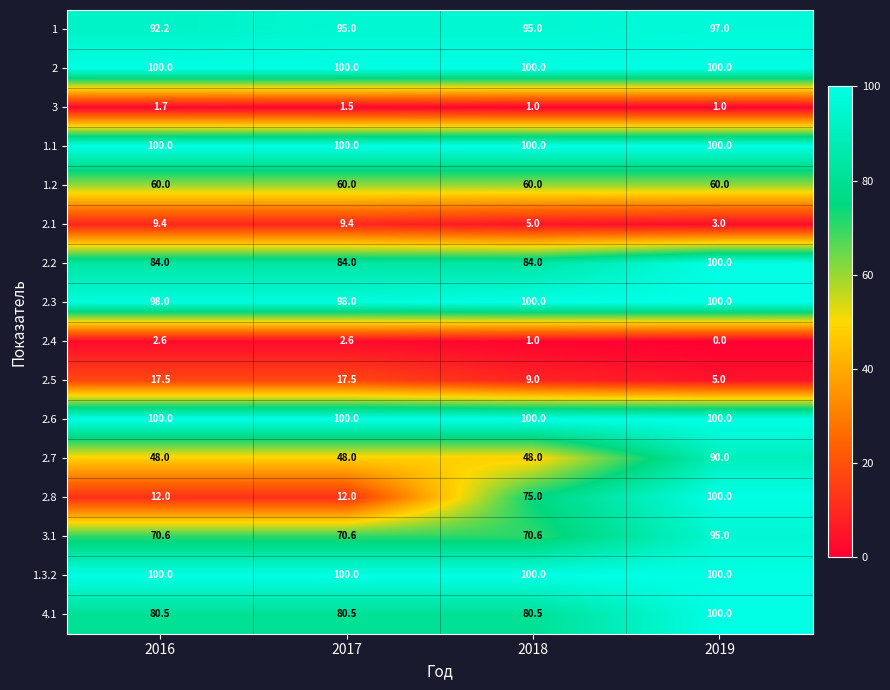

At which category is the sum across all series the highest?

2019